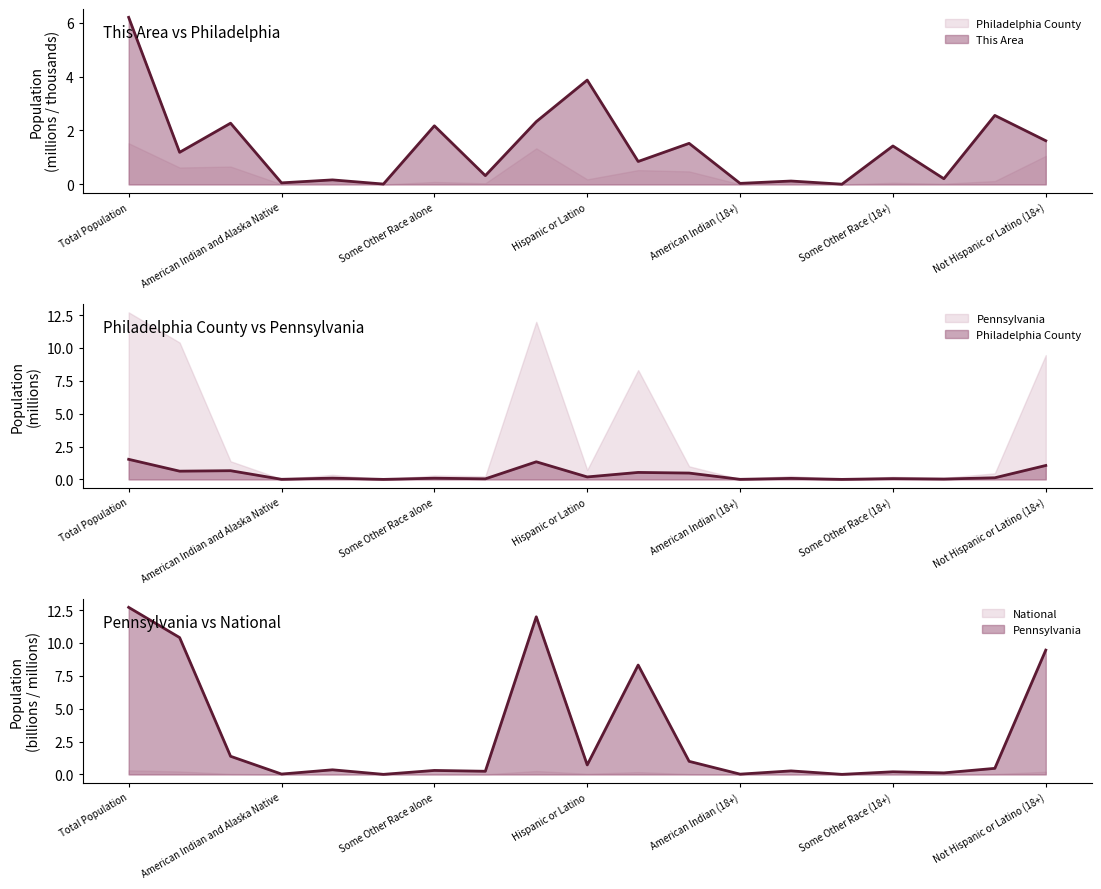

True or false: Pennsylvania (line) and Philadelphia County (line) cross at least once.

False